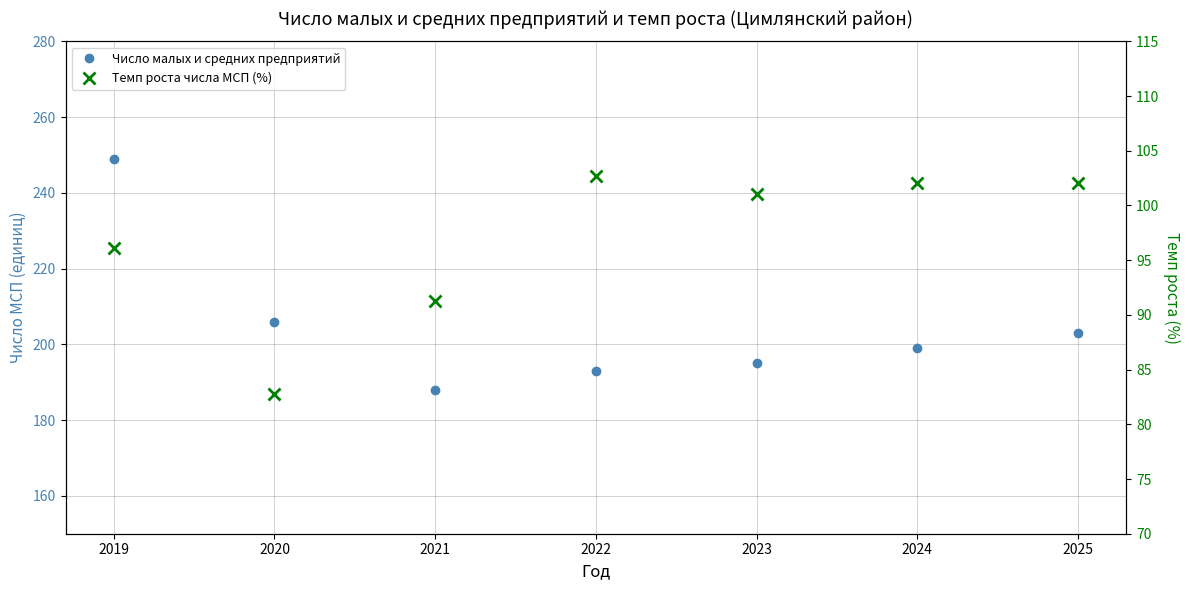

At which label does Темп роста числа МСП (%) reach its peak?

2022